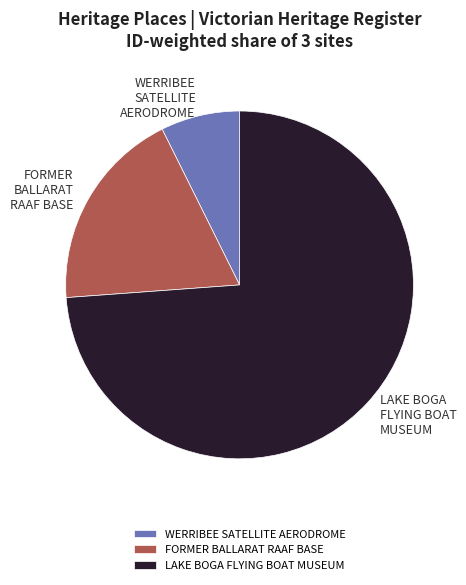

Count the number of slices in the pie.

3